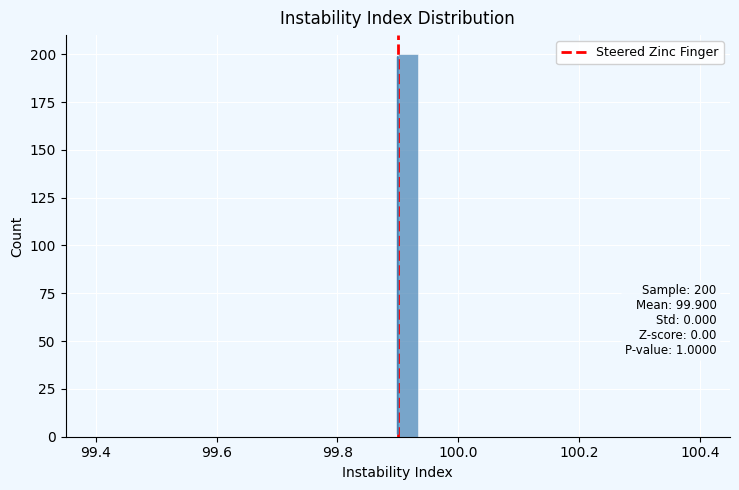

Around what value on the x-axis is the tallest bar? Give the approximate position of its centre, as read against the axis.

99.92